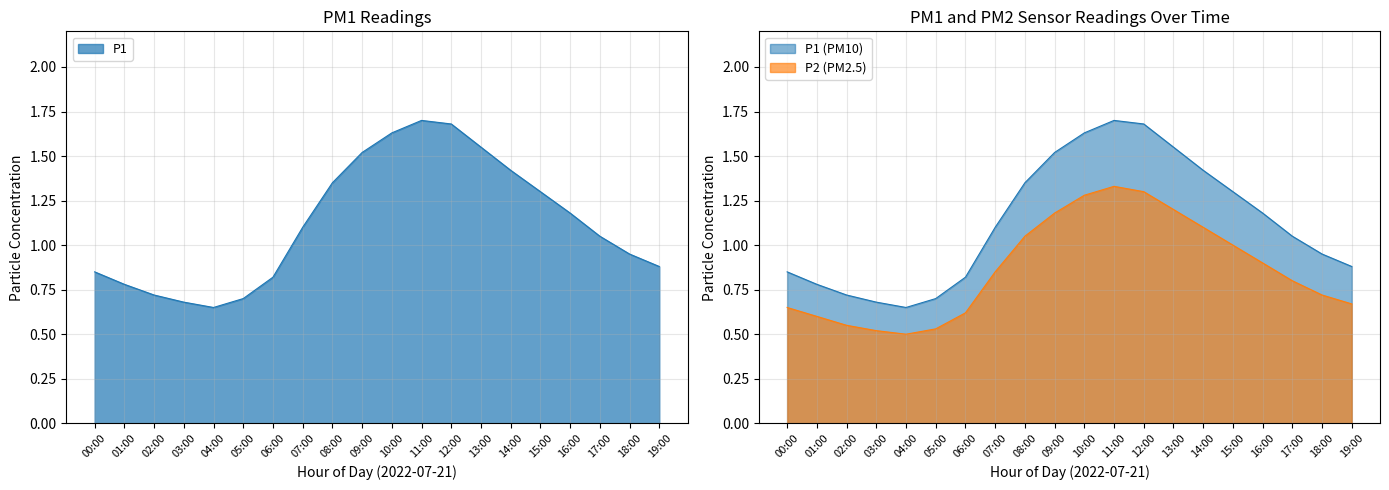

The P2 series shows 0.6 at 01:00. True or false?

True